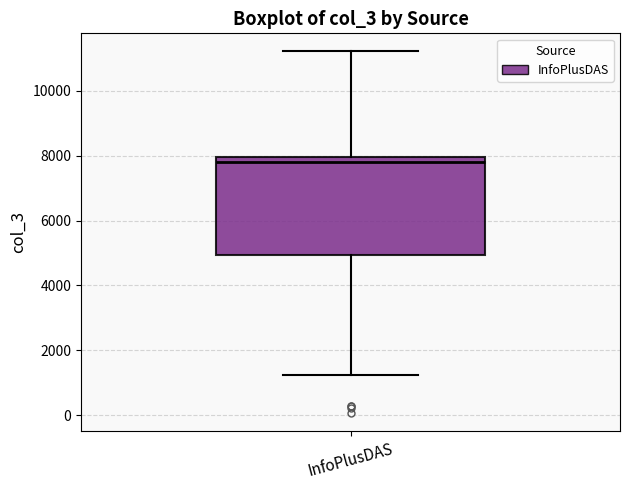

Transcribe this box plot: give where the median line is, the range the box spans, and where the two whiskers end, as read against the y-axis. The values are not printed on the chart, so give them approximately, as read against the axis.

median 7800, box 5000 to 8000, whiskers 1200 to 11200